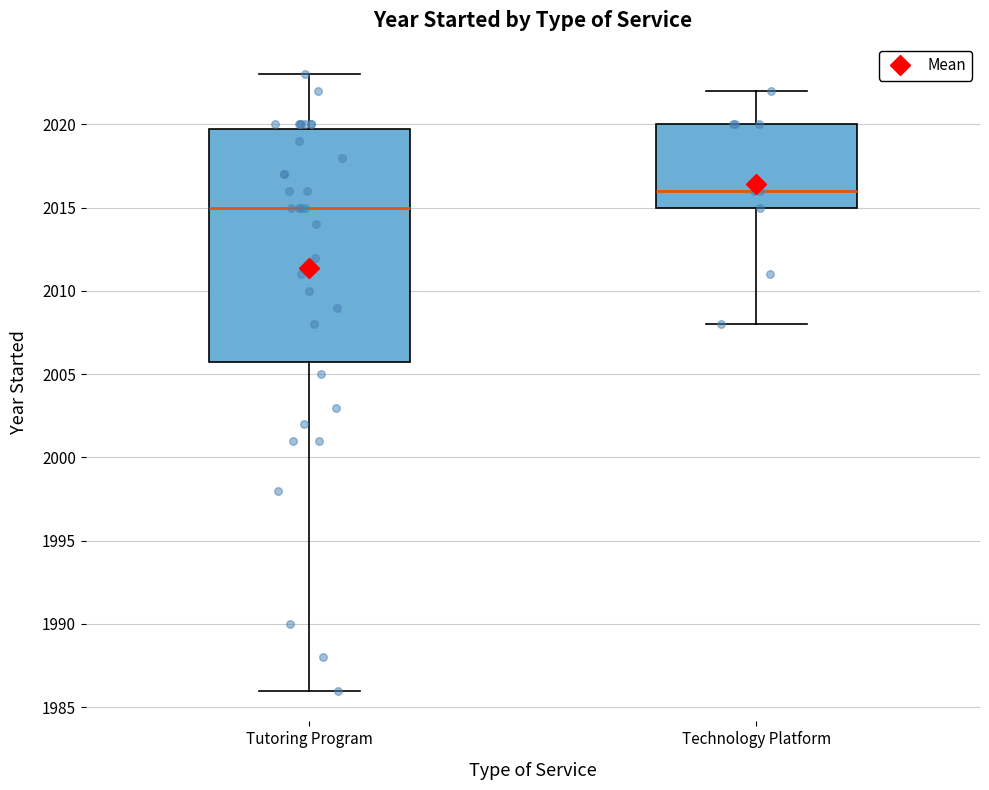

Reading left to right, transcribe this box plot: for each box, give where its median line is, the range the box spans, and where its two whiskers end, as read against the y-axis. The values are not printed on the chart, so give them approximately, as read against the axis.

Tutoring Program: median 2015, box 2006 to 2020, whiskers 1986 to 2023
Technology Platform: median 2016, box 2015 to 2020, whiskers 2008 to 2022